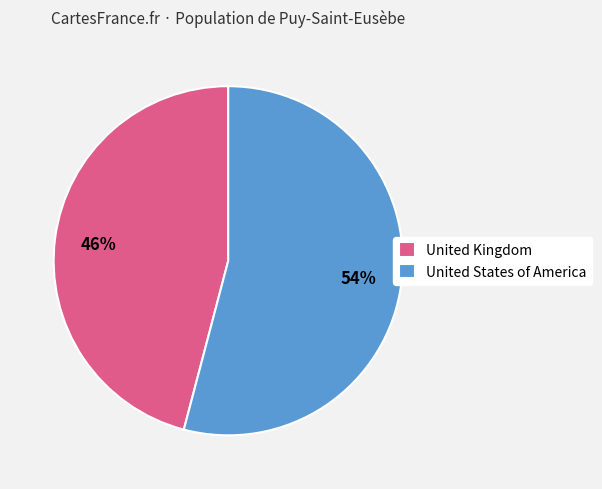

True or false: United Kingdom accounts for 33% of the total.

False